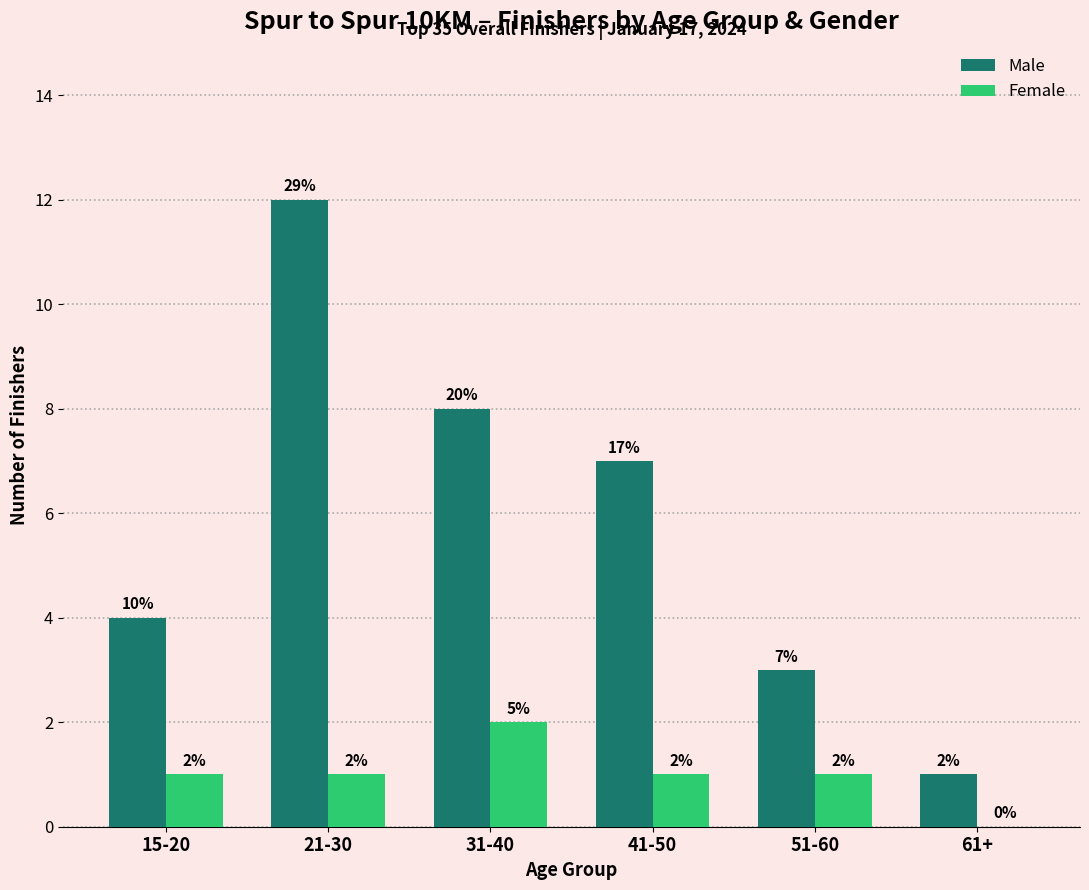

Reading left to right, list all the values displayed in this chart.

Male: 15-20=4	21-30=12	31-40=8	41-50=7	51-60=3	61+=1
Female: 15-20=1	21-30=1	31-40=2	41-50=1	51-60=1	61+=0